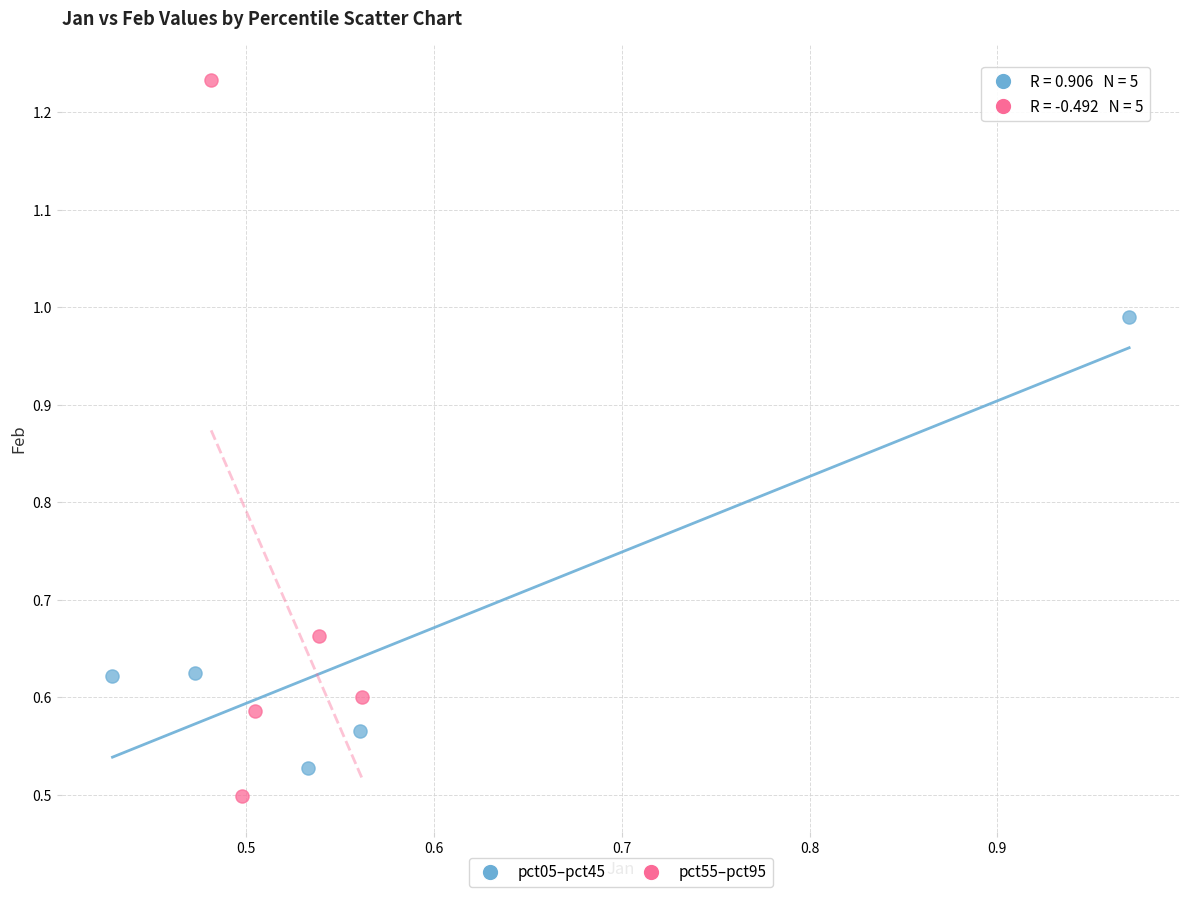

What are all the series names shown in the legend?

pct05–pct45, pct55–pct95